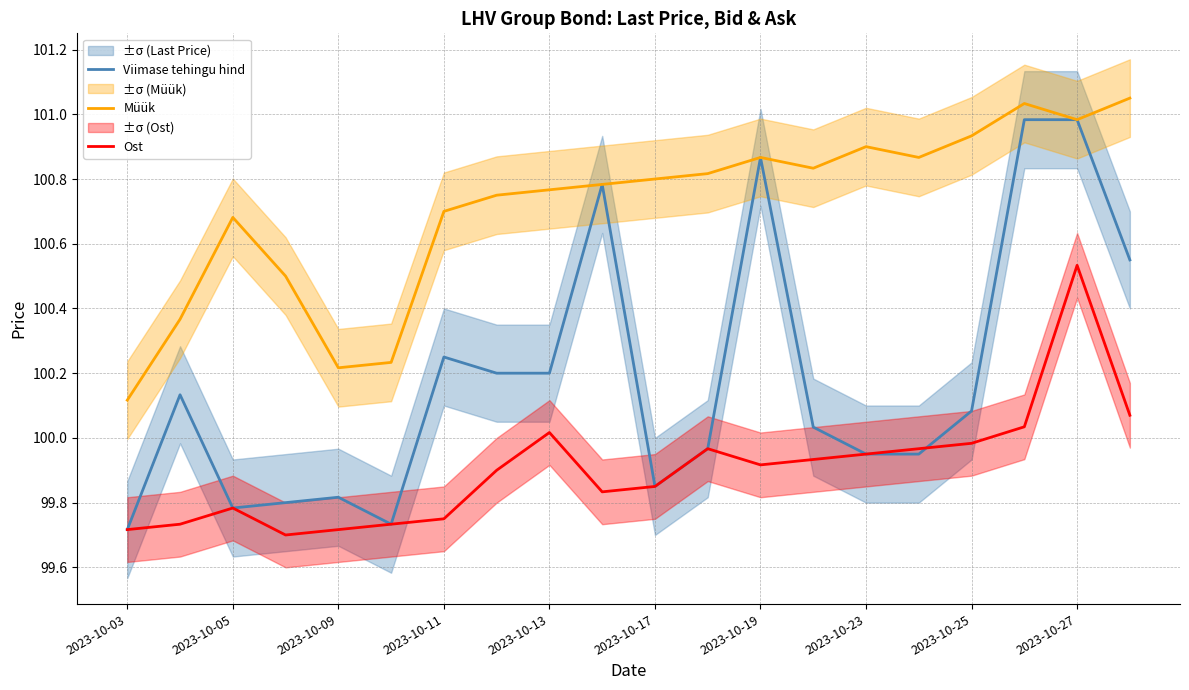

How many data points does each series have?

20